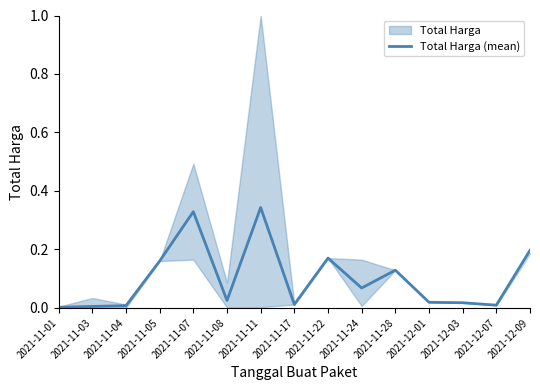

True or false: the data shows 0.2 at 2021-11-22.

True